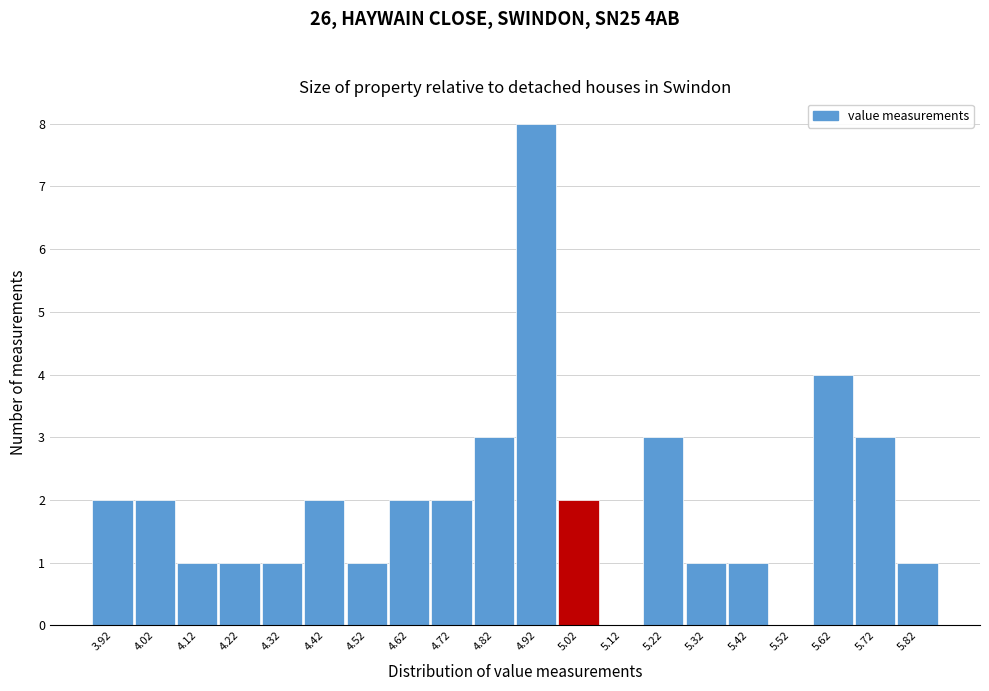

Reading left to right, list every bar in this chart as the range it spans on the x-axis followed by its height. The values are not printed on the chart, so give them approximately, as read against the axis.

3.87 to 3.97: 2
3.97 to 4.07: 2
4.07 to 4.17: 1
4.17 to 4.27: 1
4.27 to 4.37: 1
4.37 to 4.47: 2
4.47 to 4.57: 1
4.57 to 4.67: 2
4.67 to 4.77: 2
4.77 to 4.87: 3
4.87 to 4.97: 8
4.97 to 5.07: 2
5.07 to 5.17: 0
5.17 to 5.27: 3
5.27 to 5.37: 1
5.37 to 5.47: 1
5.47 to 5.57: 0
5.57 to 5.67: 4
5.67 to 5.77: 3
5.77 to 5.87: 1